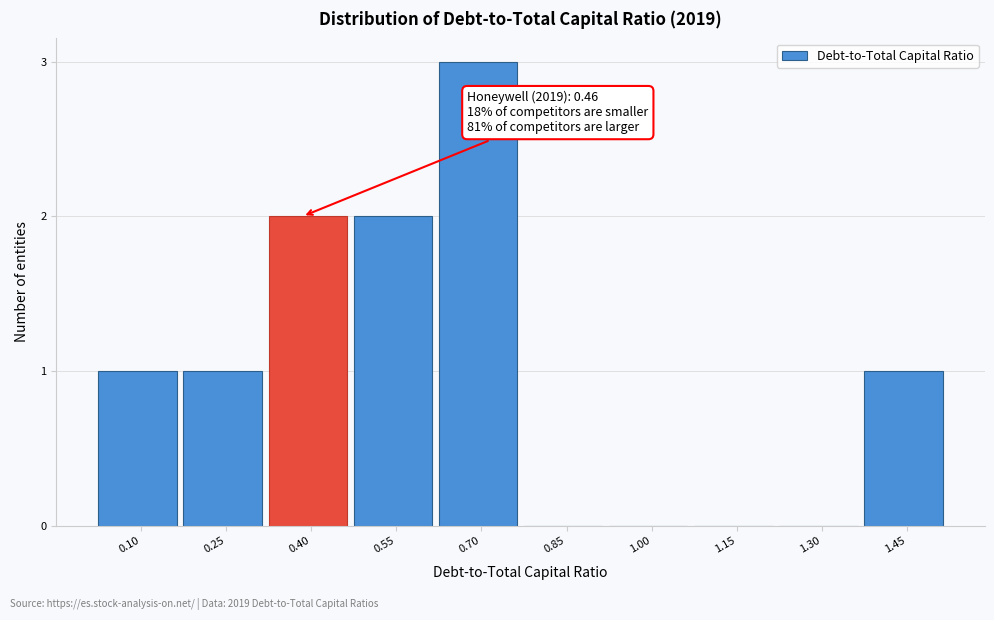

Reading left to right, what are all the values shown in this chart?

0.10=1	0.25=1	0.40=2	0.55=2	0.70=3	0.85=0	1.00=0	1.15=0	1.30=0	1.45=1